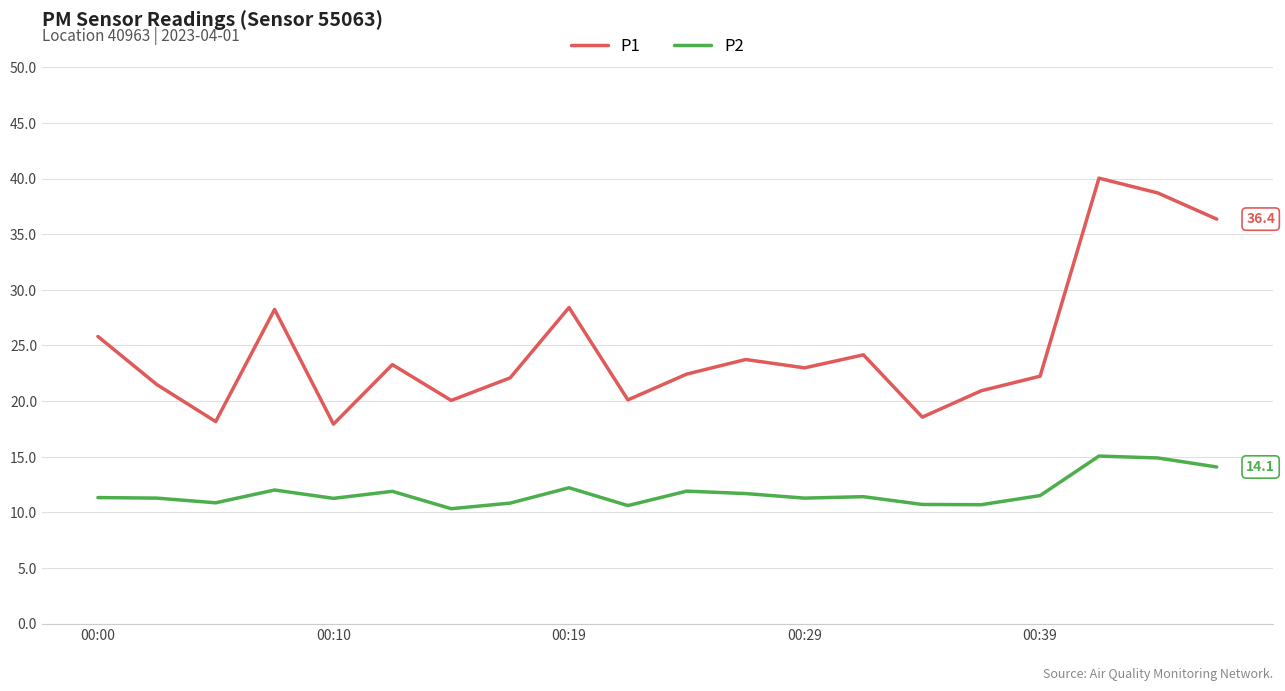

What is the minimum value for P2?

10.3